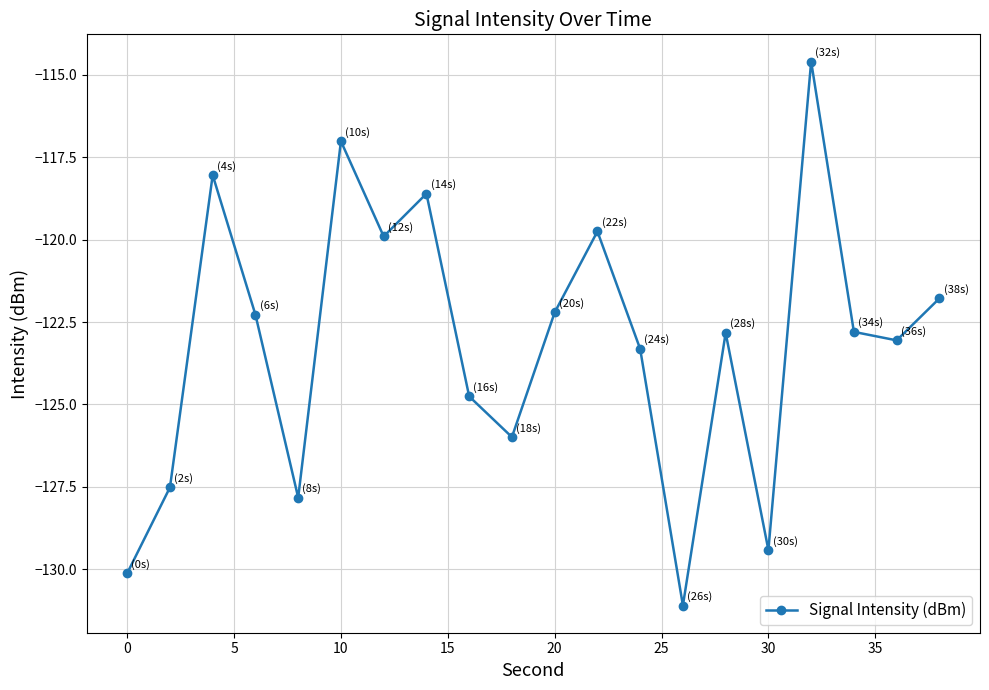

What is the greatest value displayed?

-114.6